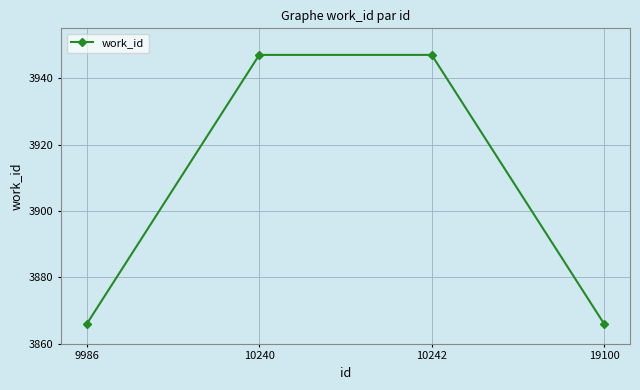

What is the value of the 3rd point from the left?

3947